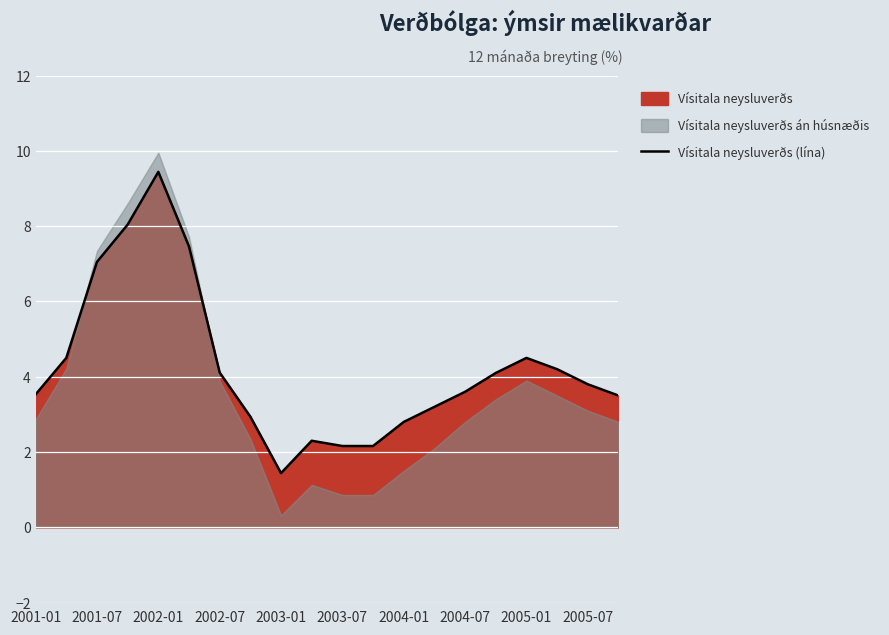

How many values are below 3?

6